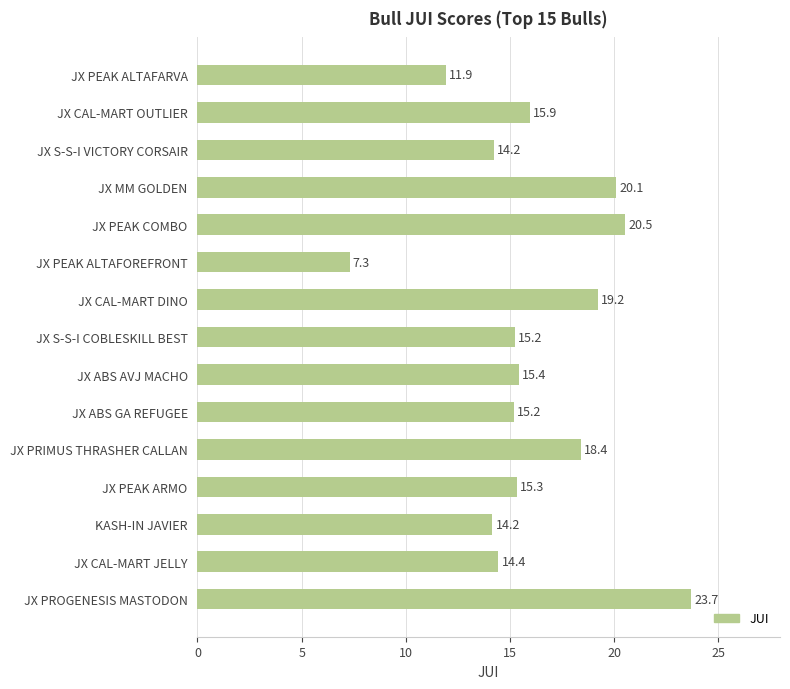

What is the change in value from JX PEAK ALTAFOREFRONT to JX CAL-MART DINO?

+11.9